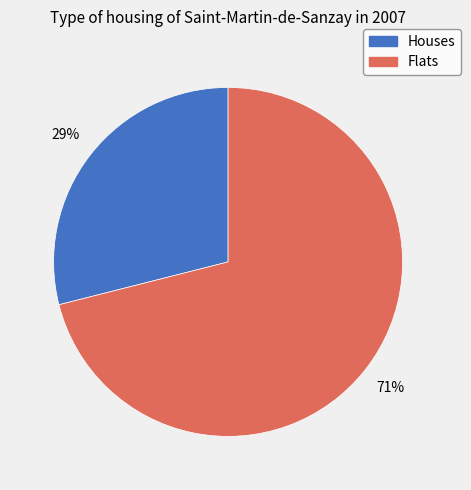

Does Flats account for over 50% of the chart?

Yes